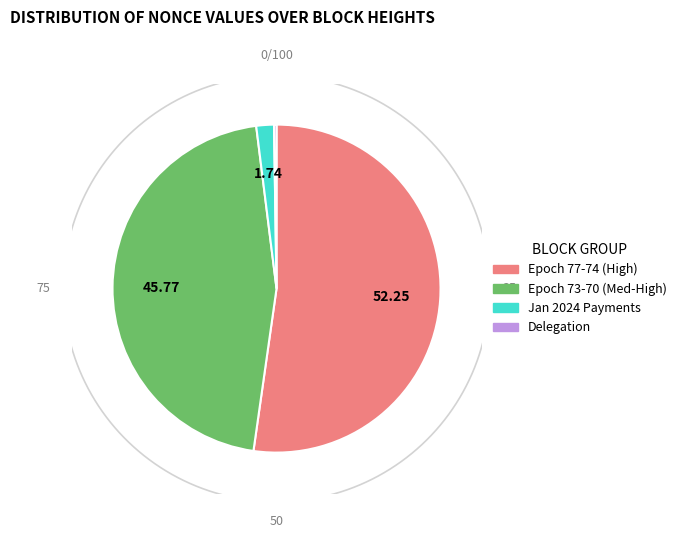

Between 319842 and 356348, which is larger?

356348